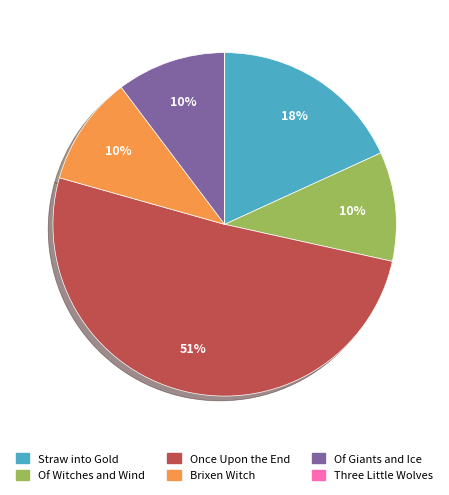

What percentage is the Of Witches and Wind slice, to the nearest percent?

10%